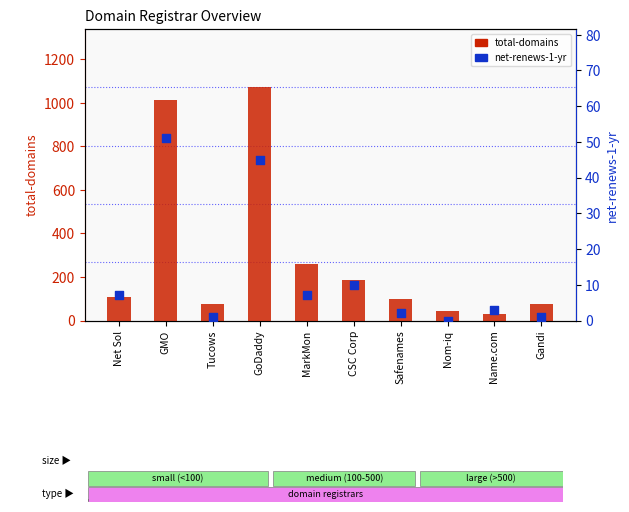

At which category is the sum across all series the highest?

GoDaddy